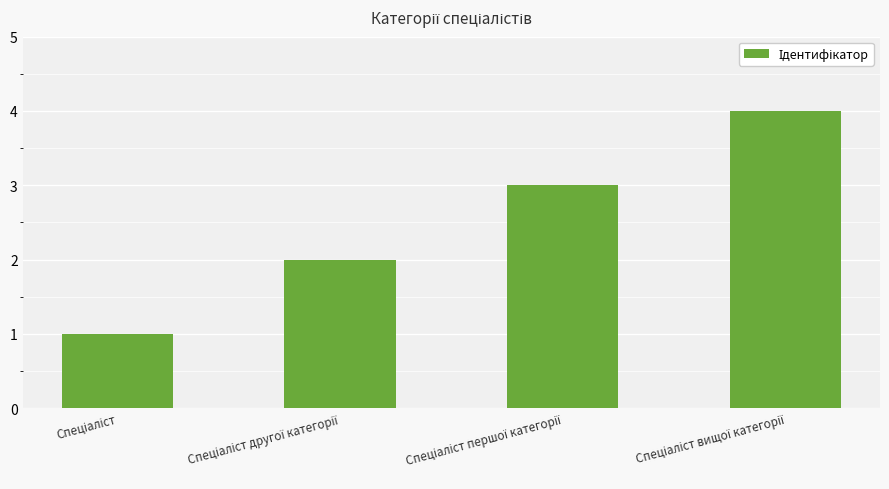

What is the greatest value displayed?

4